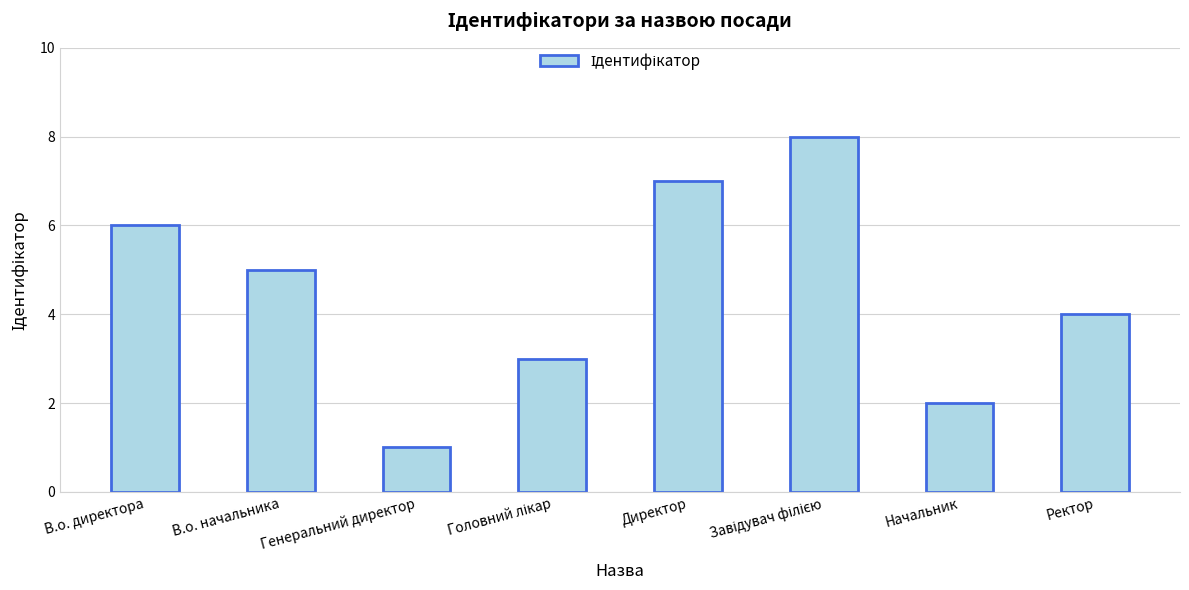

Reading right to left, transcribe all the data shown in this chart.

4	2	8	7	3	1	5	6